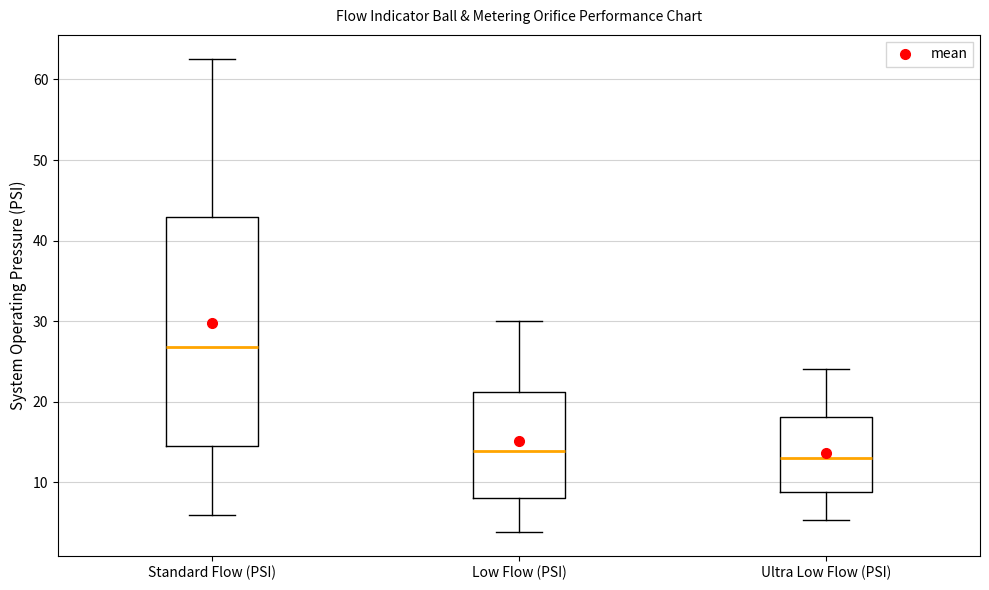

Reading left to right, read every box against the y-axis: the position of its median line, the range the box covers, and the ends of its whiskers. The values are not printed on the chart, so give them approximately, as read against the axis.

Standard Flow (PSI): median 27, box 15 to 43, whiskers 6 to 63
Low Flow (PSI): median 14, box 8 to 21, whiskers 4 to 30
Ultra Low Flow (PSI): median 13, box 9 to 18, whiskers 5 to 24